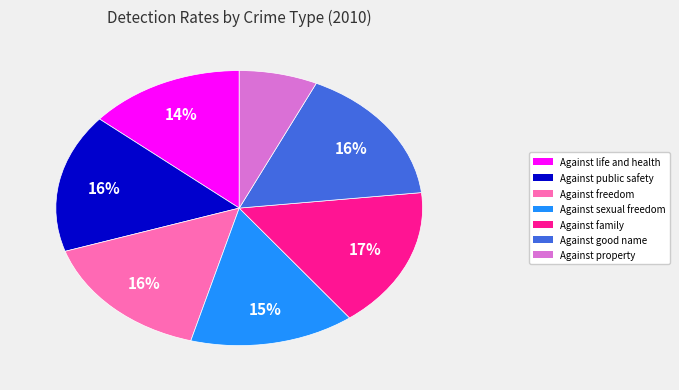

Is there a majority slice in this chart?

No